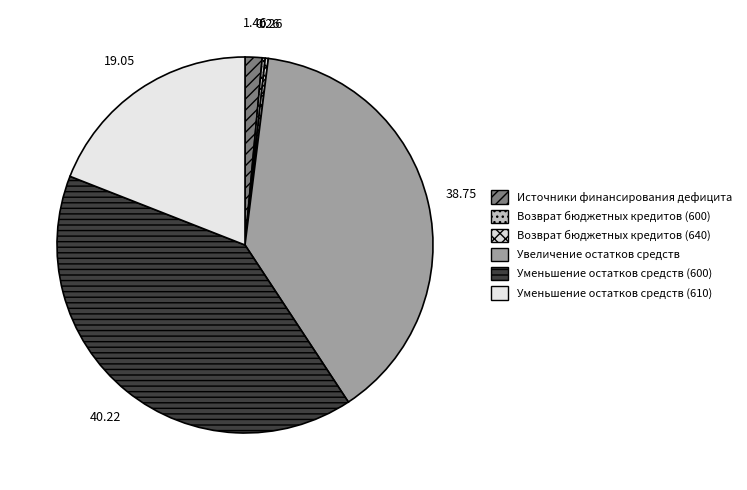

Does any single category account for the majority?

No